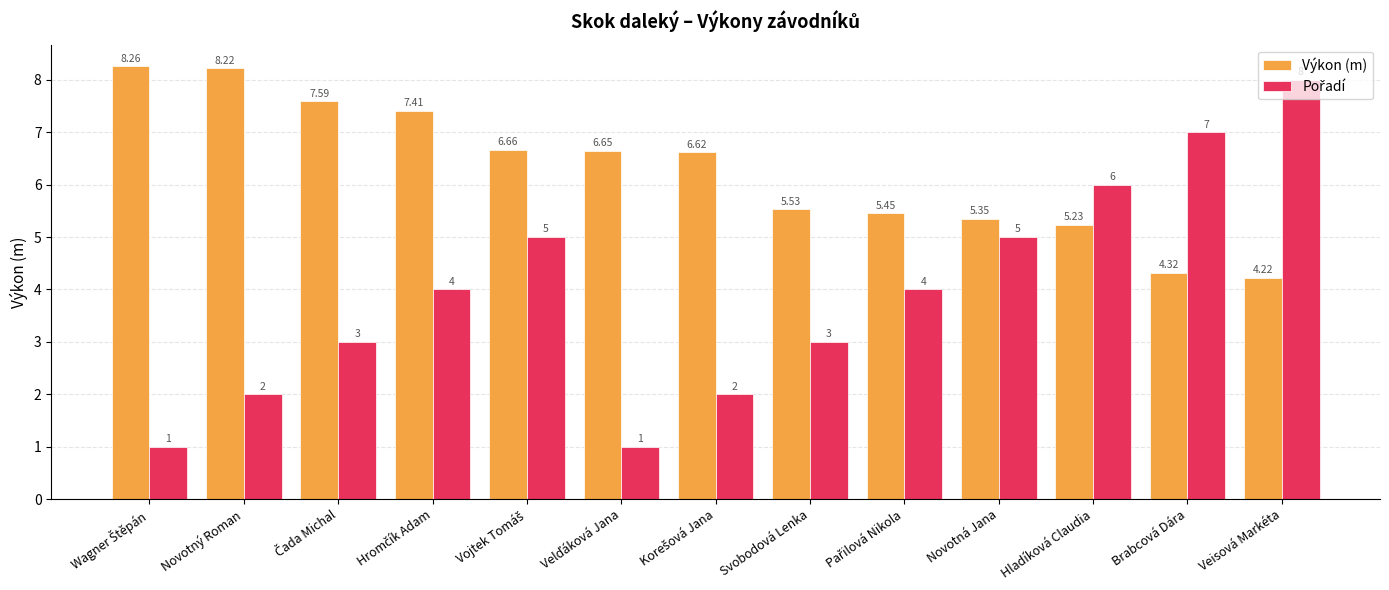

At how many categories does at least one series exceed 4?

13